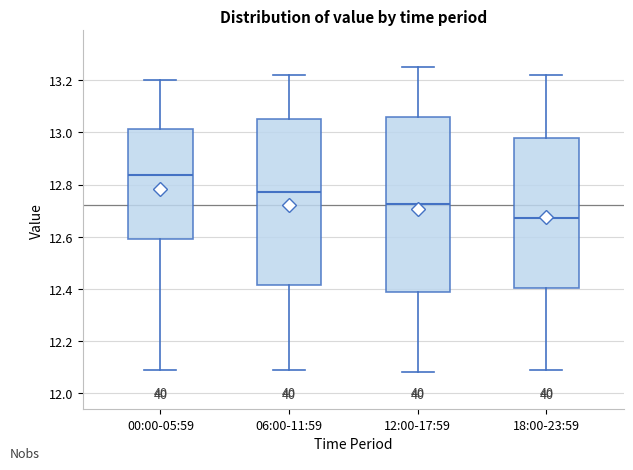

Which box has the lowest median line?

18:00-23:59